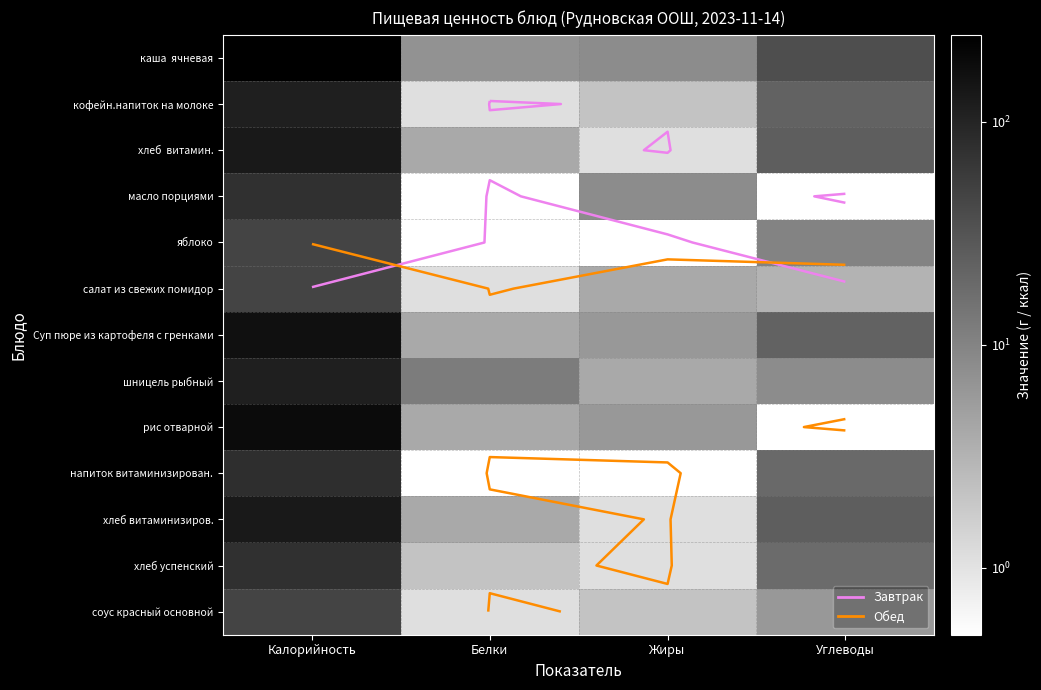

How many categories are shown in the chart?

4